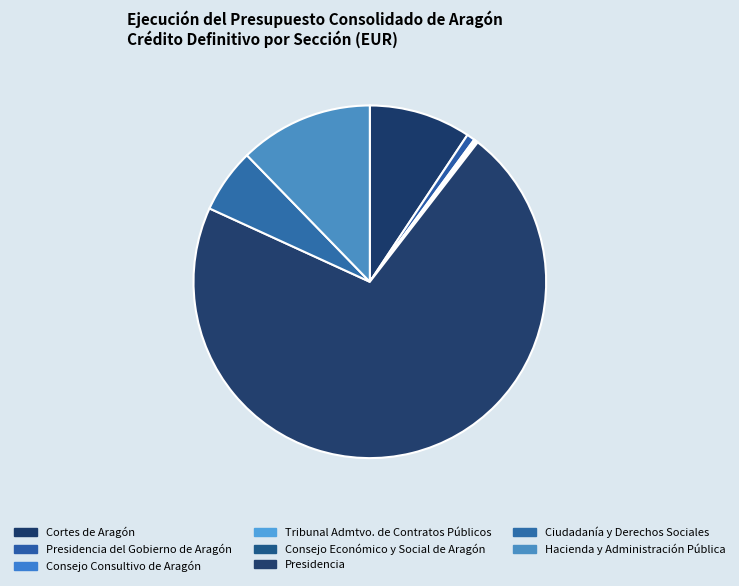

Between Tribunal Admtvo. de Contratos Públicos and Hacienda y Administración Pública, which is larger?

Hacienda y Administración Pública